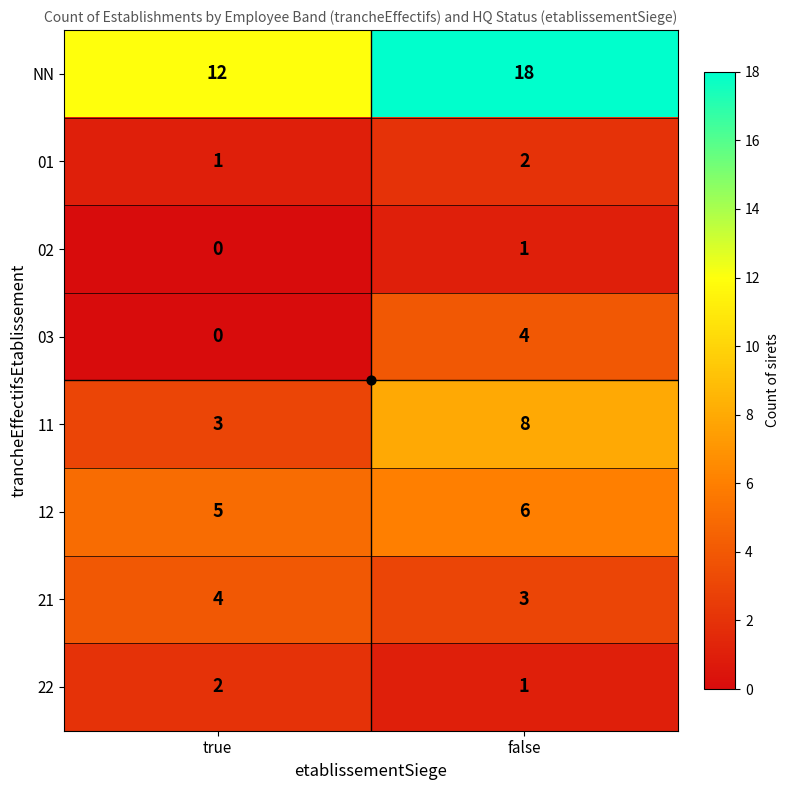

What is the average value of the 21 series?

4